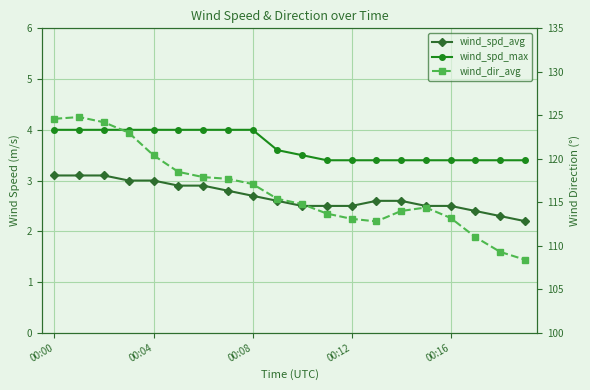

Which series has the largest range (max minus min)?

wind_dir_avg